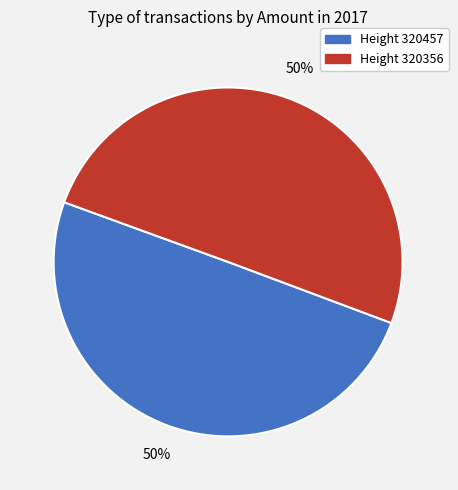

How many segments does this pie chart have?

2